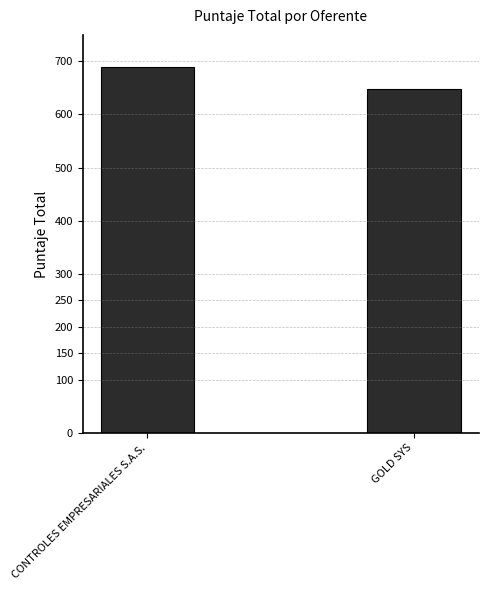

Reading left to right, what are all the values shown in this chart?

CONTROLES EMPRESARIALES S.A.S.=689.5	GOLD SYS=647.2